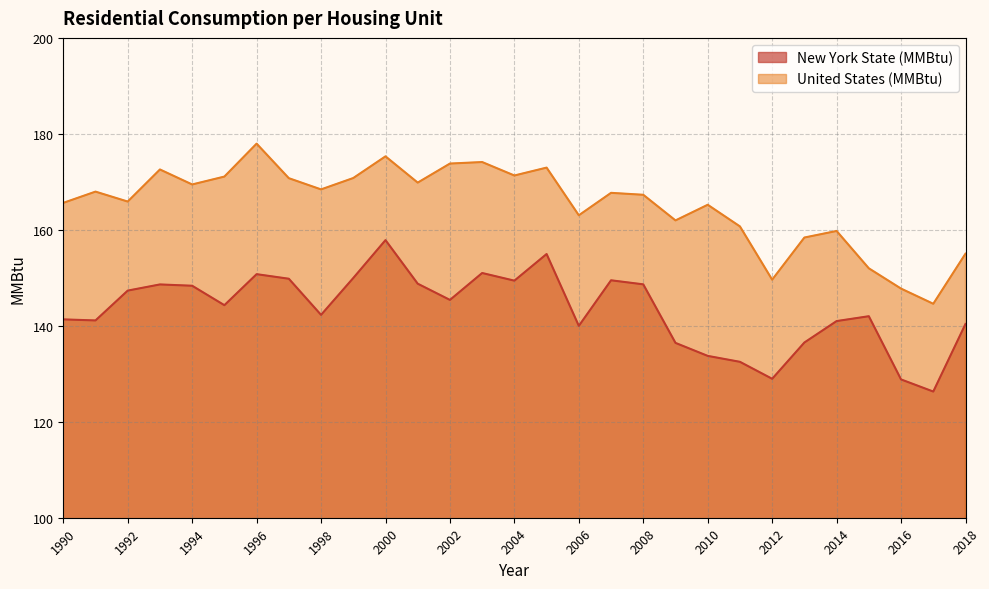

Rank the series by their maximum value, from lowest to highest.

New York State (MMBtu), United States (MMBtu)